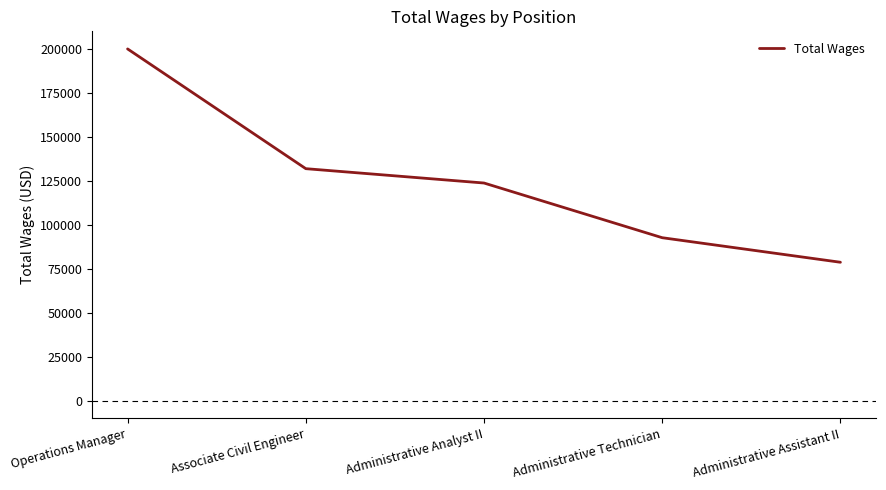

What is the change in value from Administrative Technician to Administrative Assistant II?

-13946